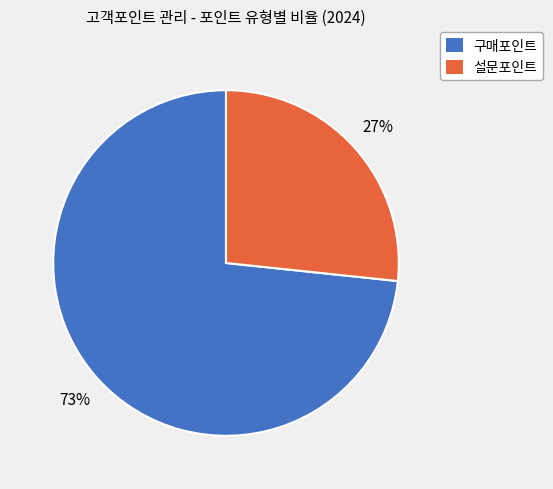

Does any single category account for the majority?

Yes